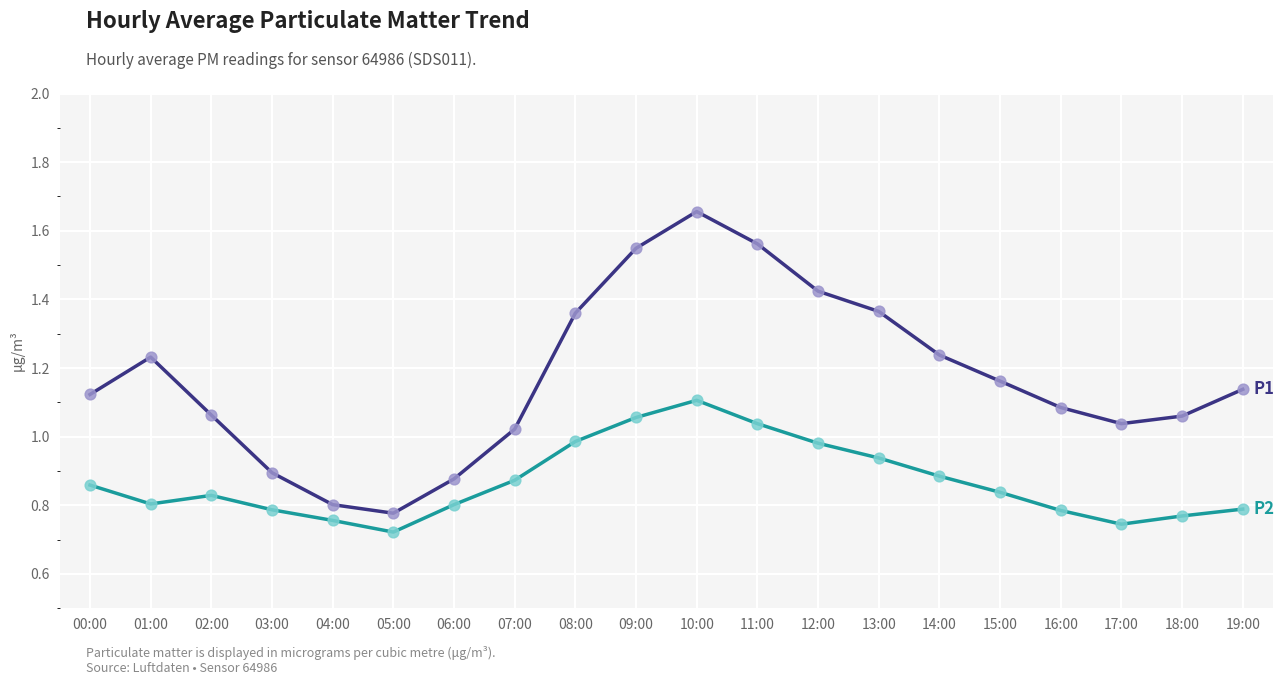

What is the total value across all series at 18:00?

1.8